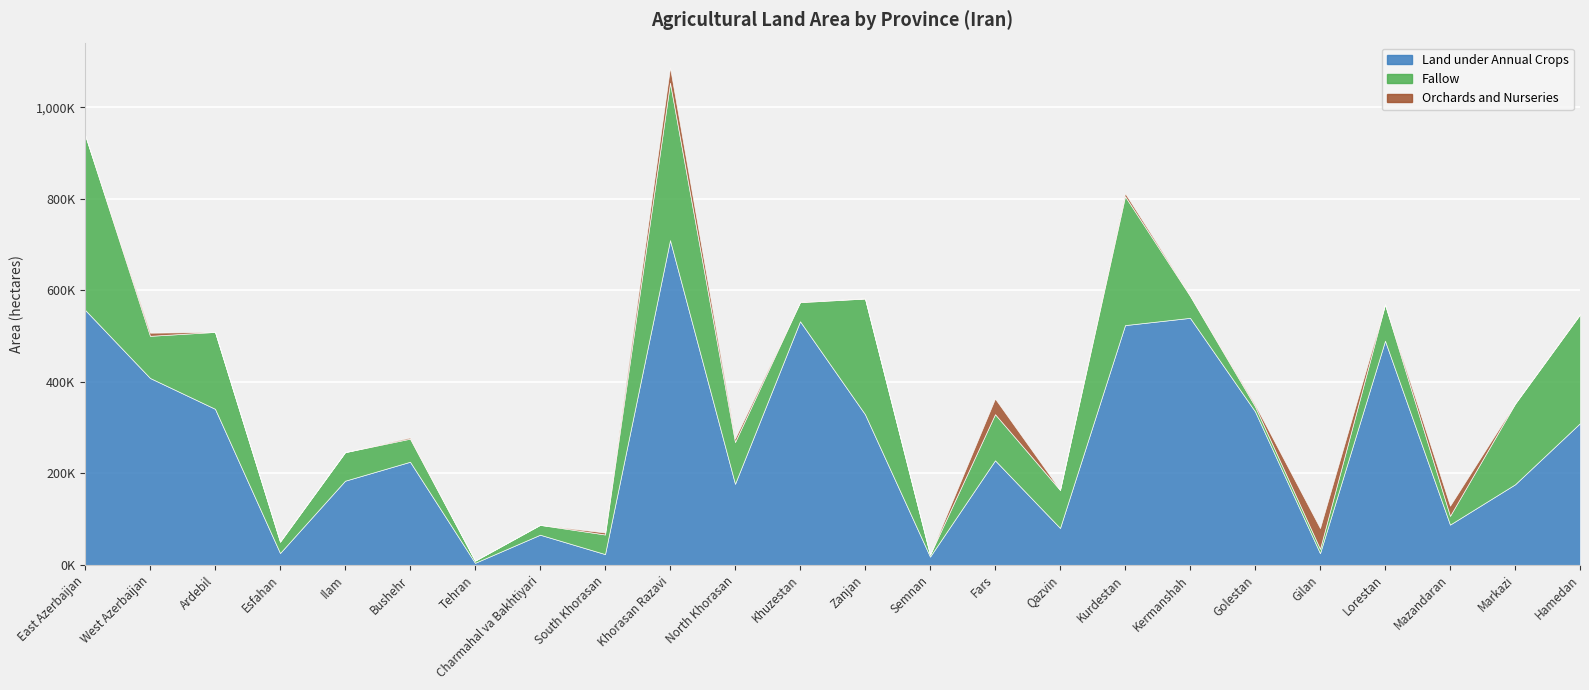

The value of Land under Annual Crops at Markazi is 176214. True or false?

True